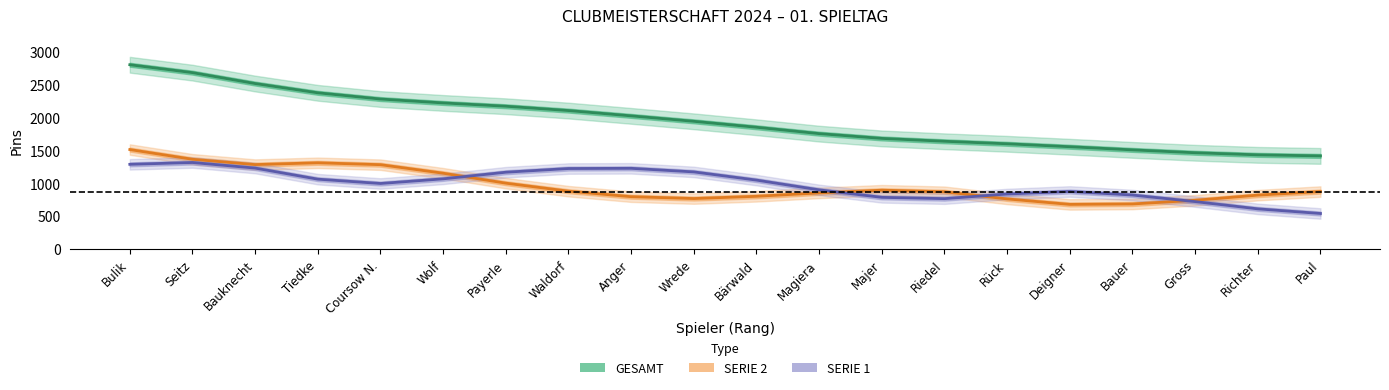

What is the difference between the second highest and minimum values in the SERIE 2 series?

687.1